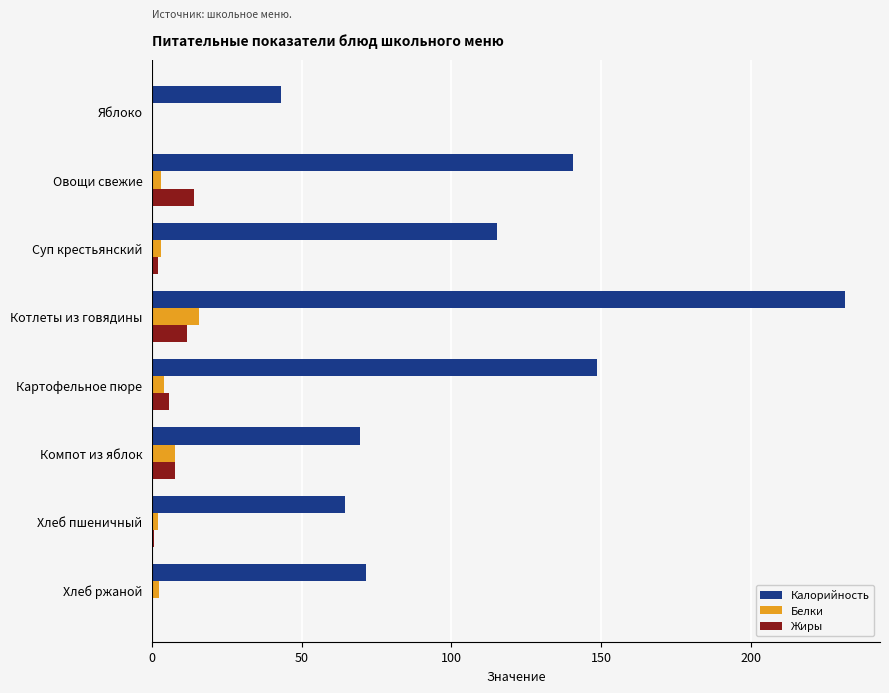

True or false: Калорийность has a value of 18.4 at Хлеб ржаной.

False